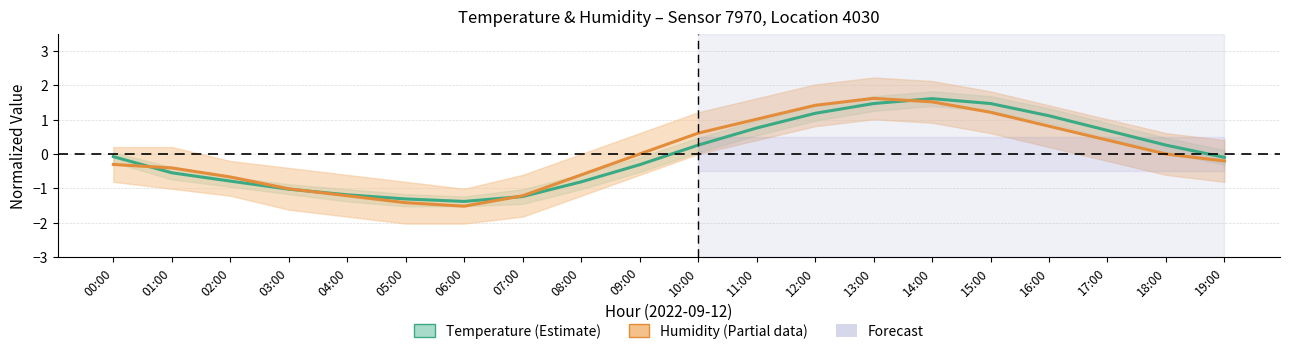

How many intersections are there between Temperature and Humidity?

4